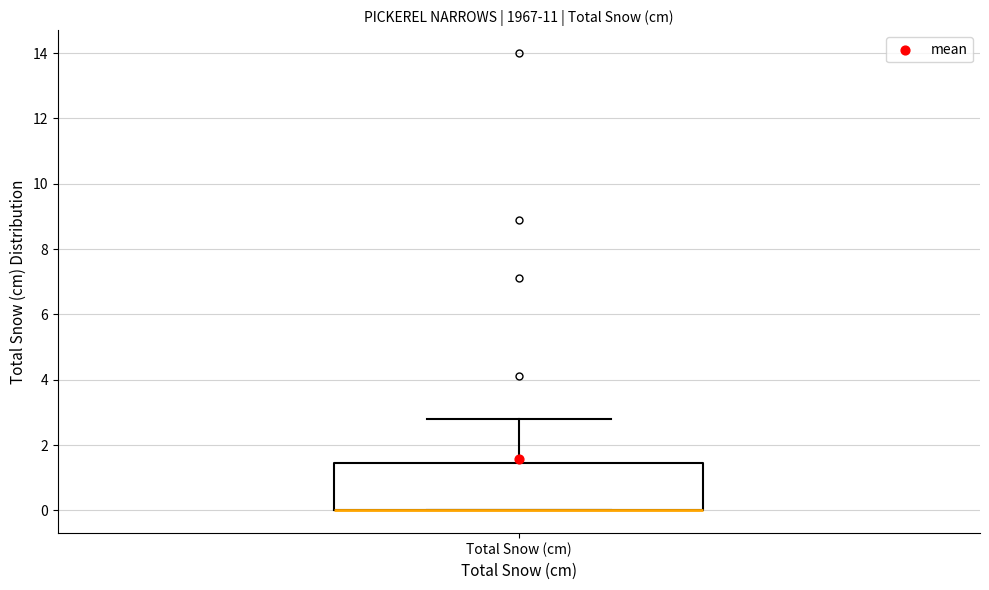

Transcribe this box plot: give where the median line is, the range the box spans, and where the two whiskers end, as read against the y-axis. The values are not printed on the chart, so give them approximately, as read against the axis.

median 0.0 (drawn on the box's lower edge), box 0.0 to 1.4, whiskers 0.0 to 2.8